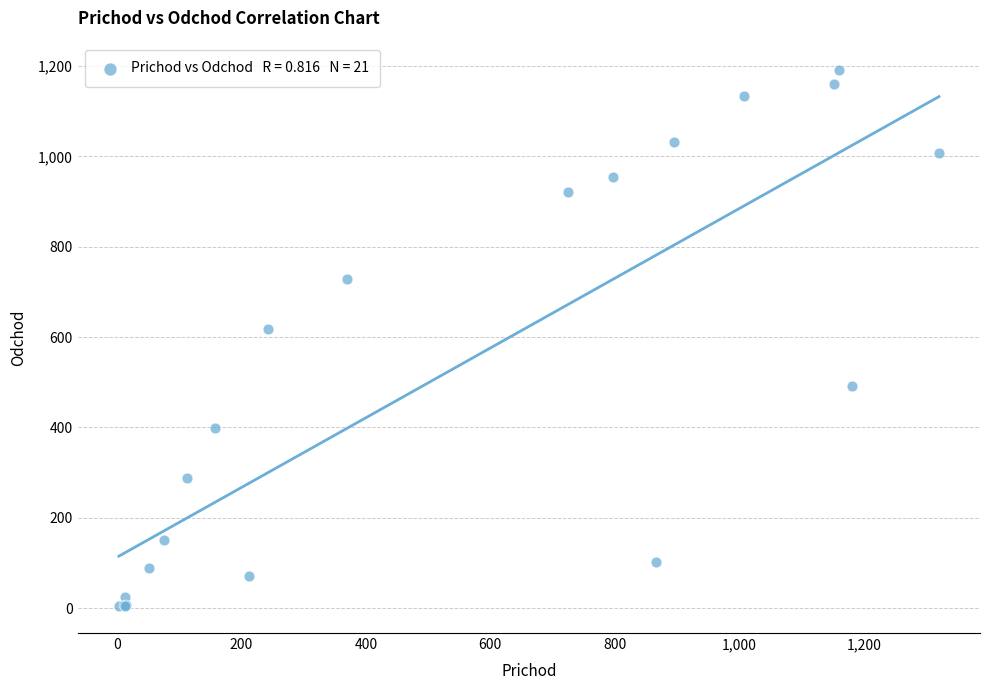

What Y value in the scatter plot is closest to 597?

618